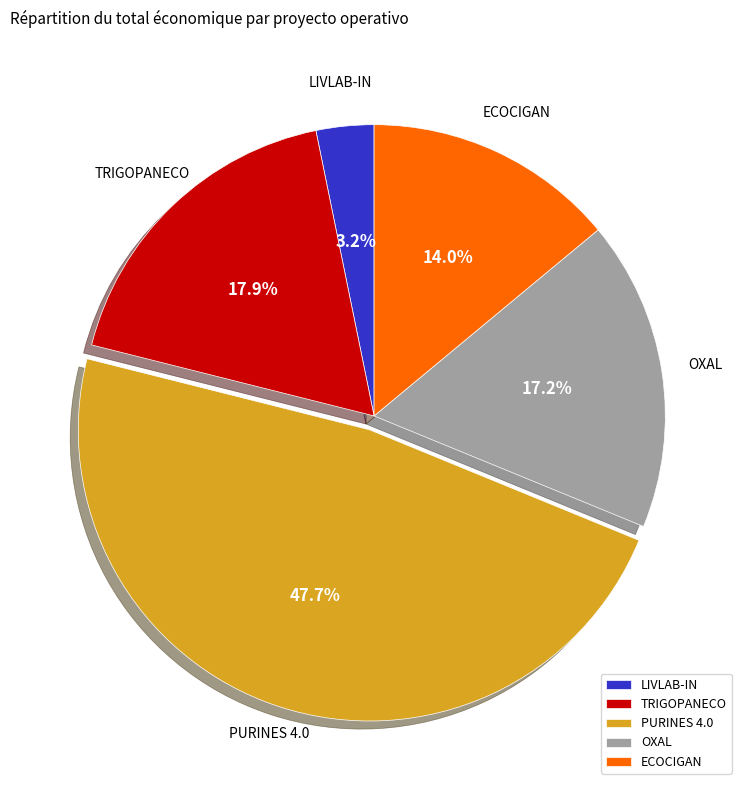

Between ECOCIGAN and PURINES 4.0, which is larger?

PURINES 4.0